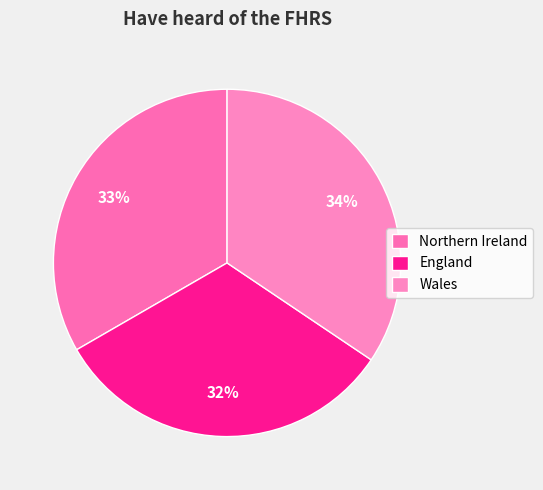

Between Wales and Northern Ireland, which is larger?

Wales